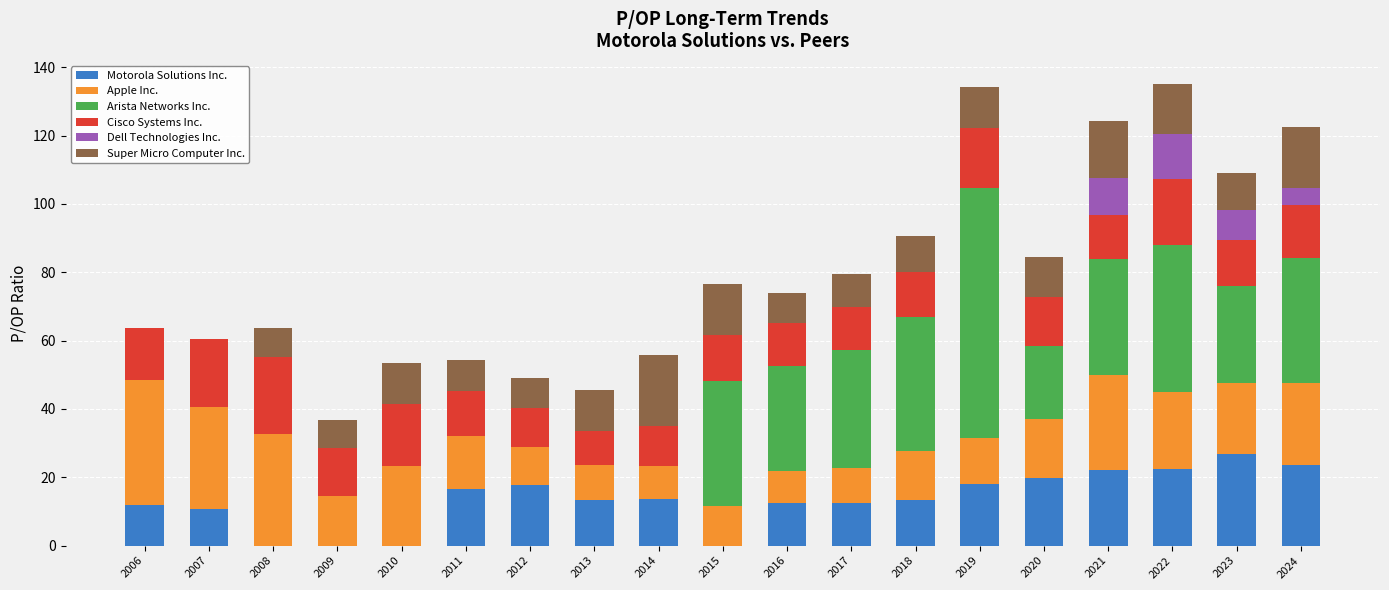

Which category has the highest value in the Motorola Solutions Inc. series?

2023